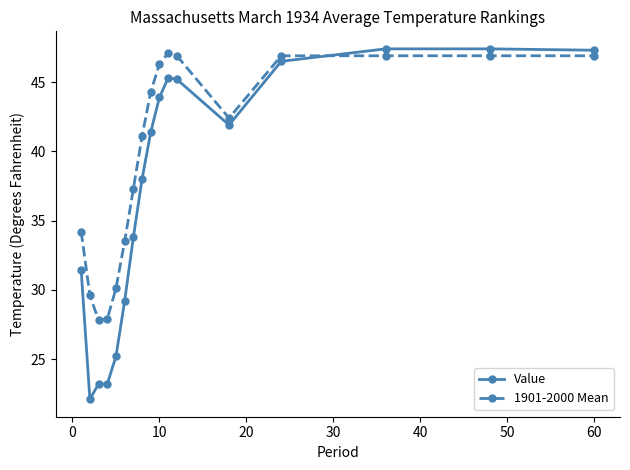

What is the value of the Value point at the 4th from the left?

23.2